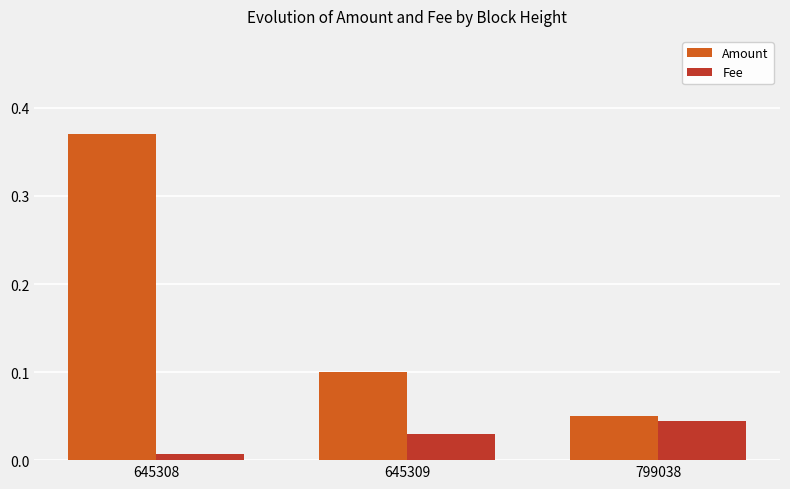

Which series has the widest spread of values?

Amount